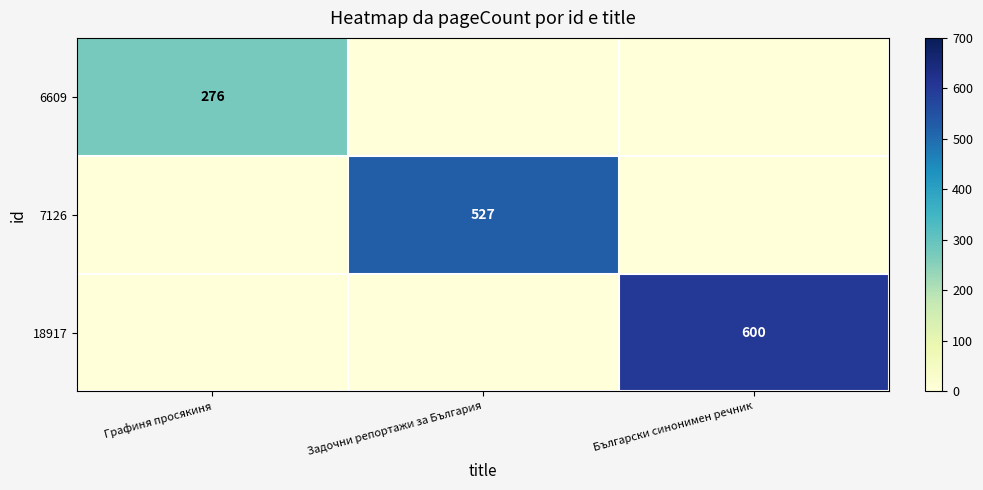

Is it true that 7126 equals 775 at Задочни репортажи за България?

False